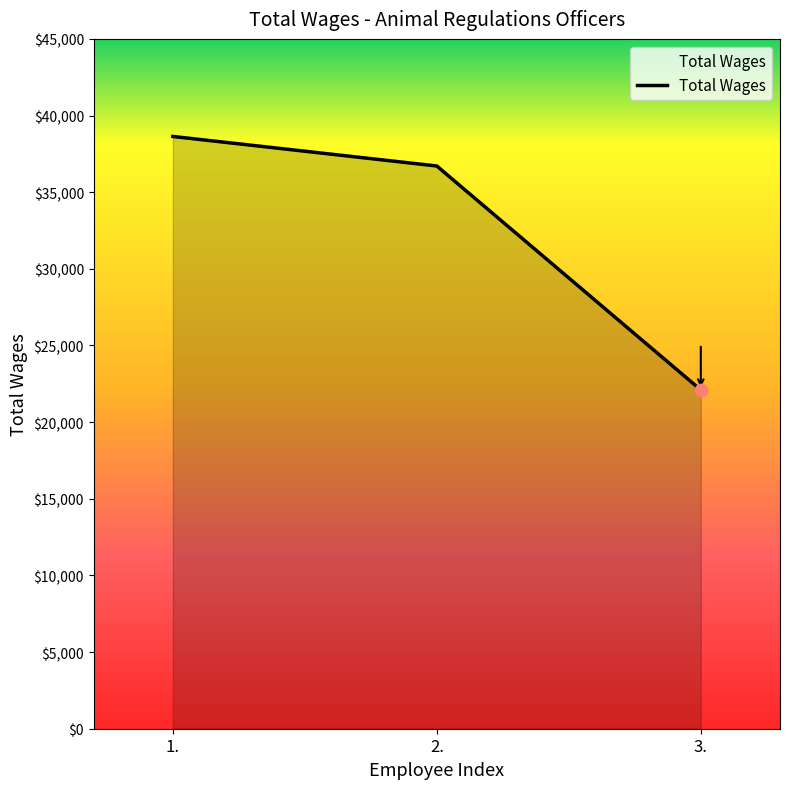

Which has a higher value, 3. or 1.?

1.